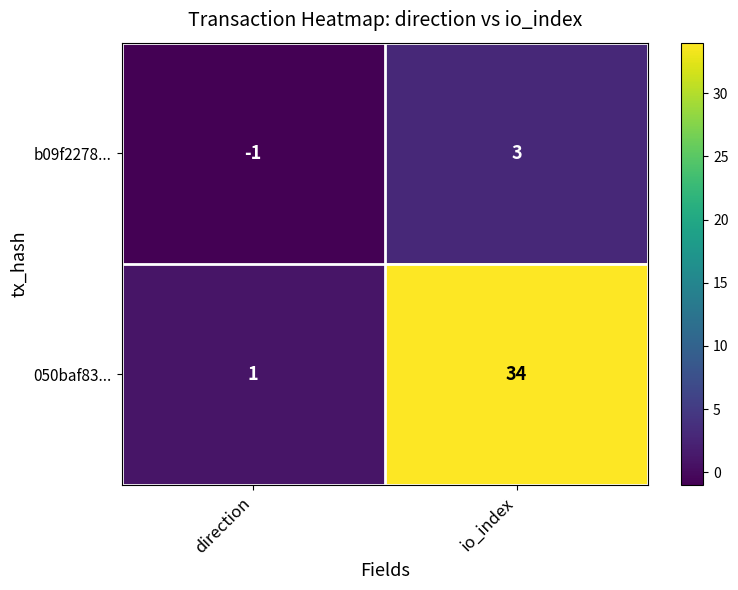

How many series are shown in this chart?

2